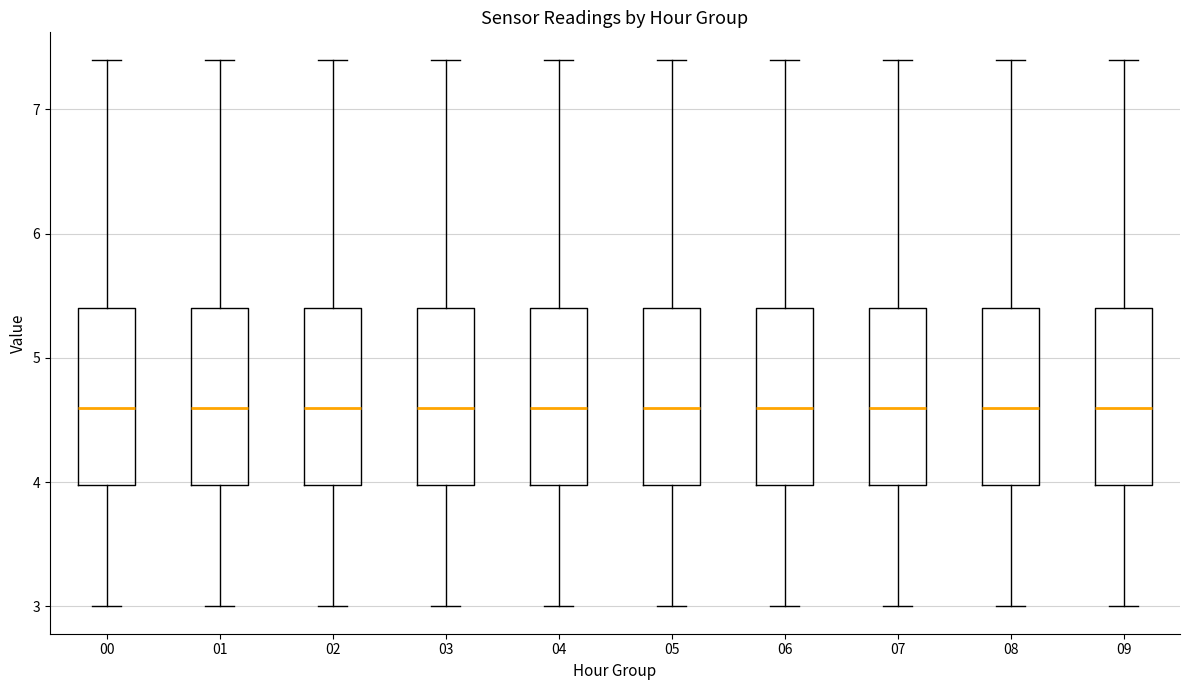

Reading left to right, transcribe this box plot: for each box, give where its median line is, the range the box spans, and where its two whiskers end, as read against the y-axis. The values are not printed on the chart, so give them approximately, as read against the axis.

00: median 4.6, box 4.0 to 5.4, whiskers 3.0 to 7.4
01: median 4.6, box 4.0 to 5.4, whiskers 3.0 to 7.4
02: median 4.6, box 4.0 to 5.4, whiskers 3.0 to 7.4
03: median 4.6, box 4.0 to 5.4, whiskers 3.0 to 7.4
04: median 4.6, box 4.0 to 5.4, whiskers 3.0 to 7.4
05: median 4.6, box 4.0 to 5.4, whiskers 3.0 to 7.4
06: median 4.6, box 4.0 to 5.4, whiskers 3.0 to 7.4
07: median 4.6, box 4.0 to 5.4, whiskers 3.0 to 7.4
08: median 4.6, box 4.0 to 5.4, whiskers 3.0 to 7.4
09: median 4.6, box 4.0 to 5.4, whiskers 3.0 to 7.4